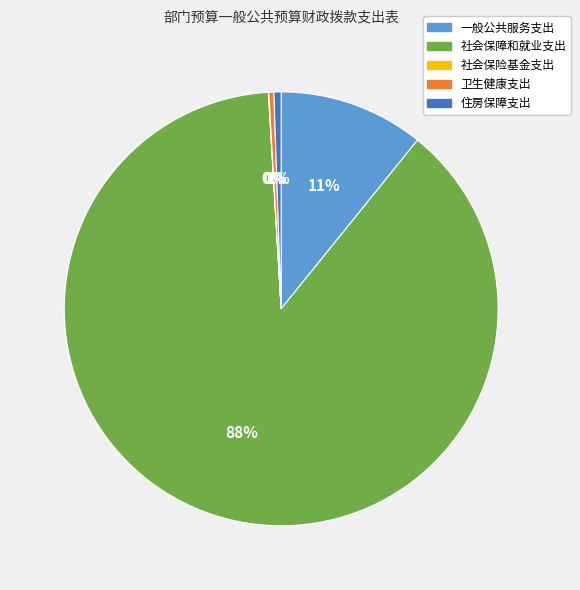

The 社会保障和就业支出 slice represents 88% of the pie. True or false?

True